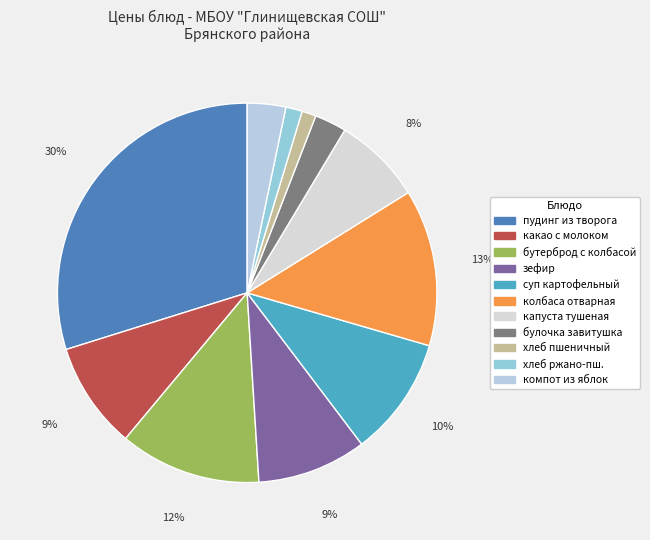

How many slices are in this pie chart?

11